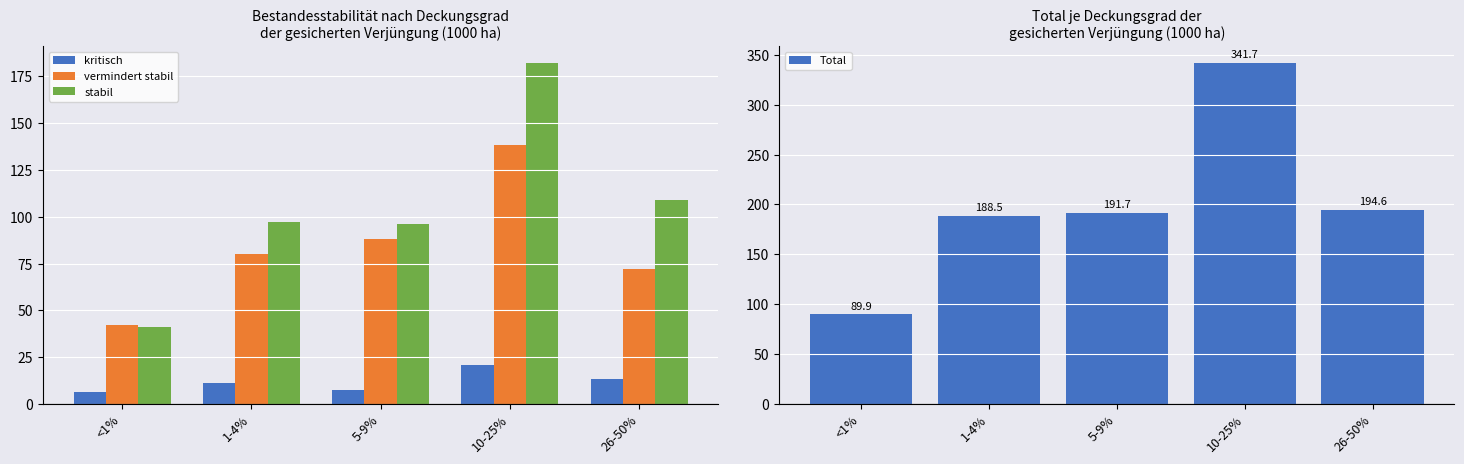

What are all the series names shown in the legend?

kritisch, vermindert stabil, stabil, Total